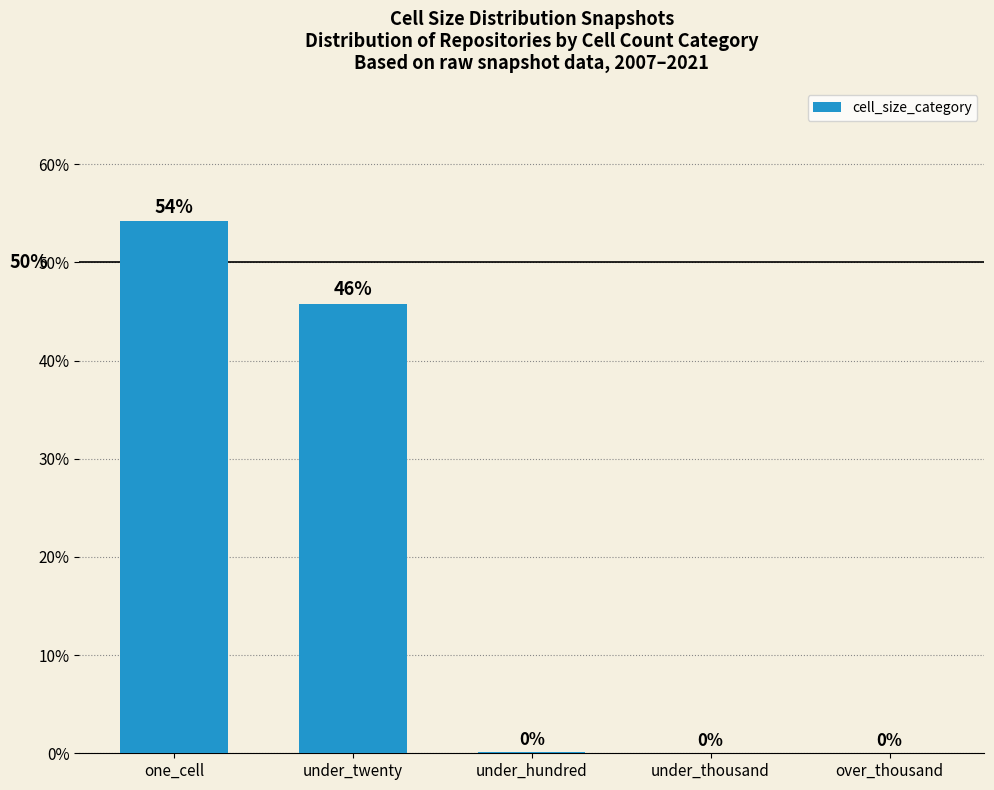

Between one_cell and under_twenty, which is larger?

one_cell